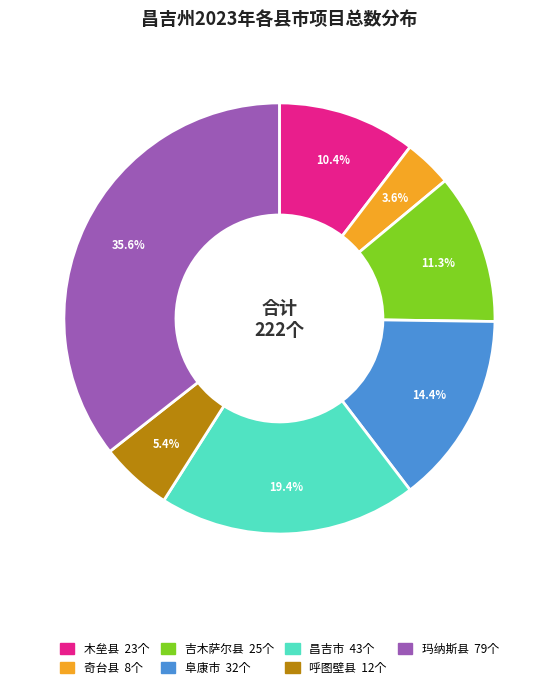

Is it true that 奇台县 is 9% of the pie?

False